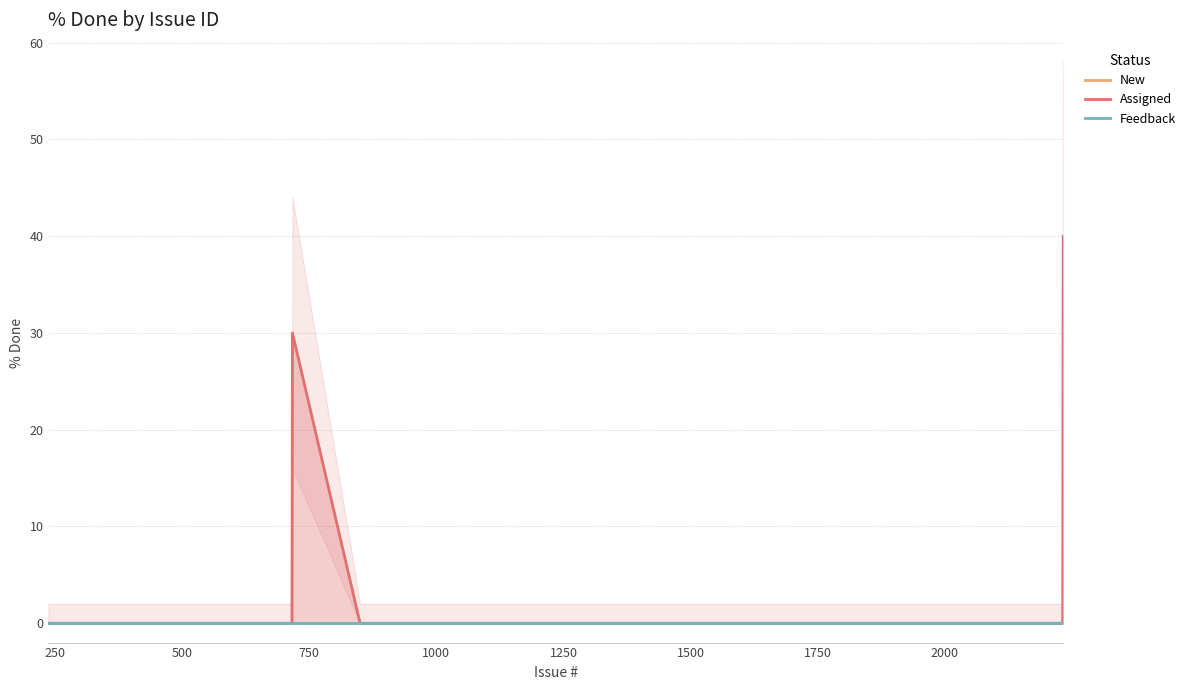

Is the value of New at 11 greater than the value of Feedback at 500?

No